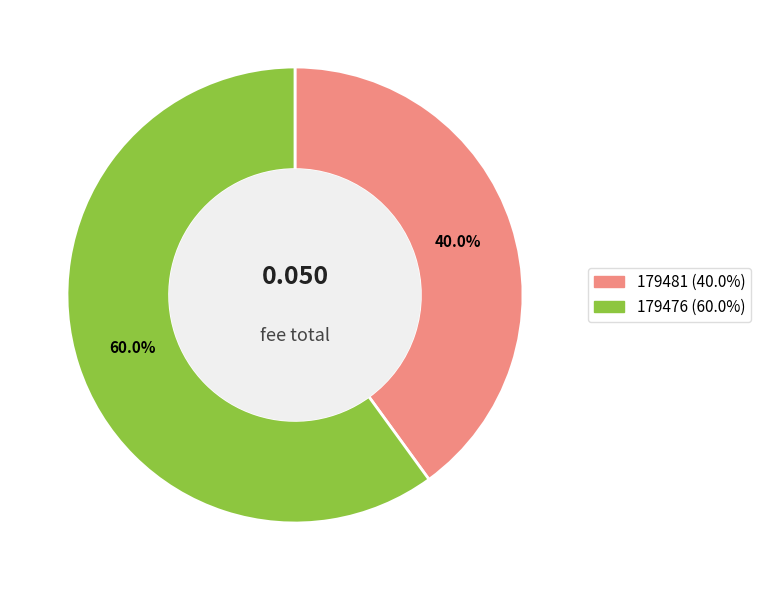

Which category has the biggest portion of the pie?

179476